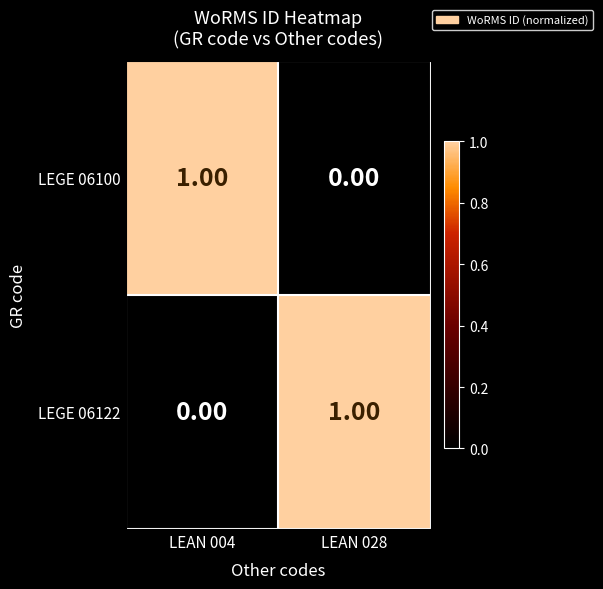

Is the value of LEGE 06122 at LEAN 004 greater than the value of LEGE 06100 at LEAN 004?

No